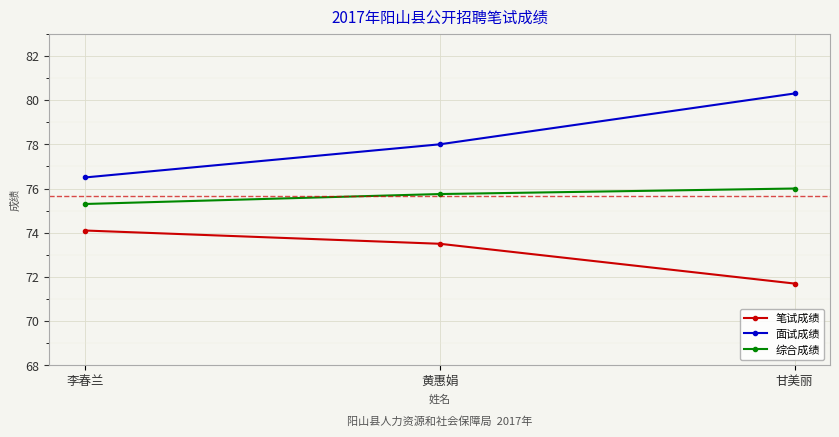

What is the sum of the 综合成绩 values at 李春兰 and 甘美丽?

151.3